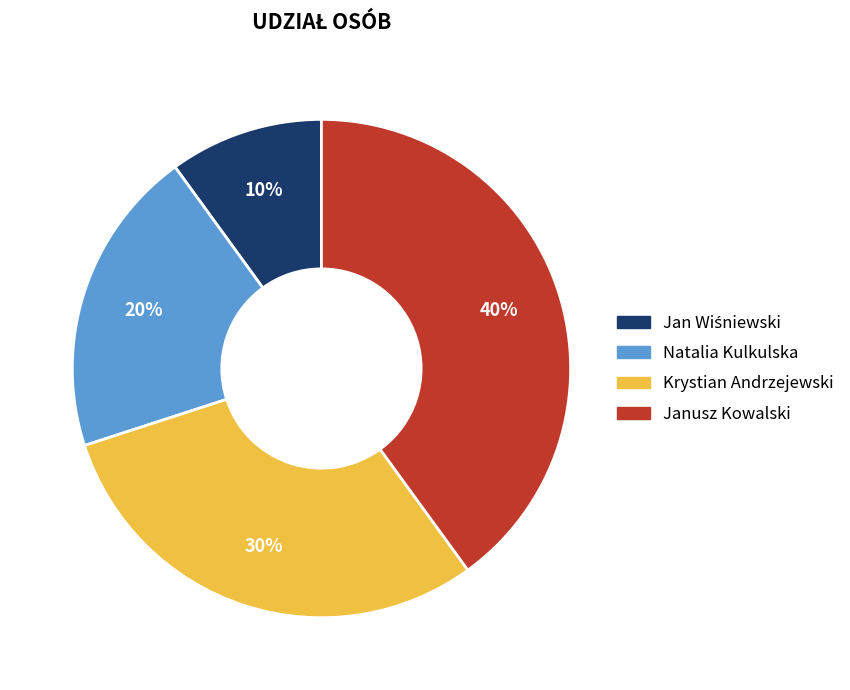

Is it true that Janusz Kowalski is 40% of the pie?

True